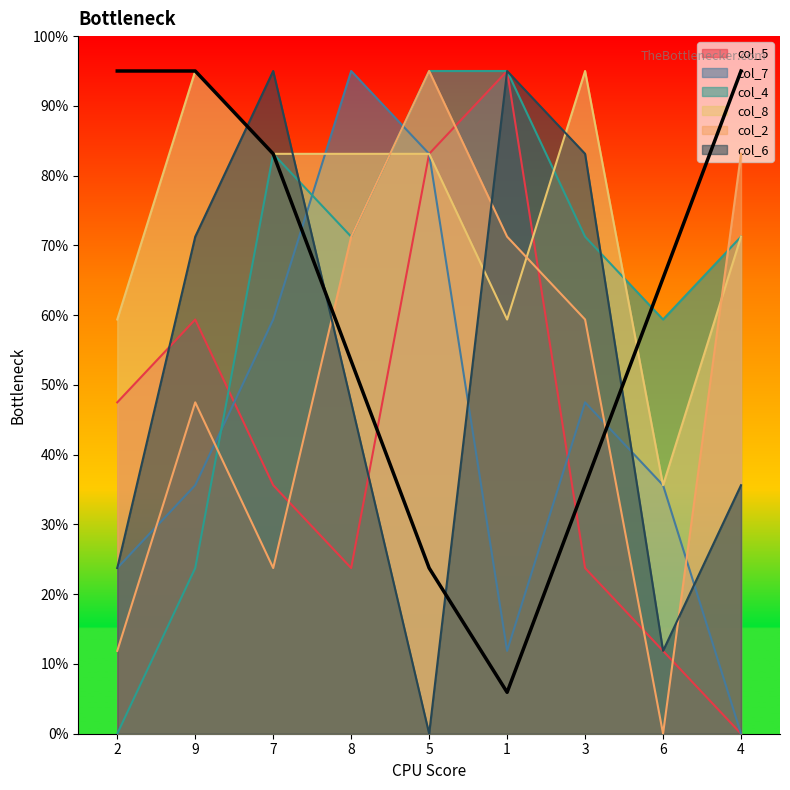

Rank the series by their maximum value, from lowest to highest.

col_5, col_7, col_4, col_8, col_2, col_6